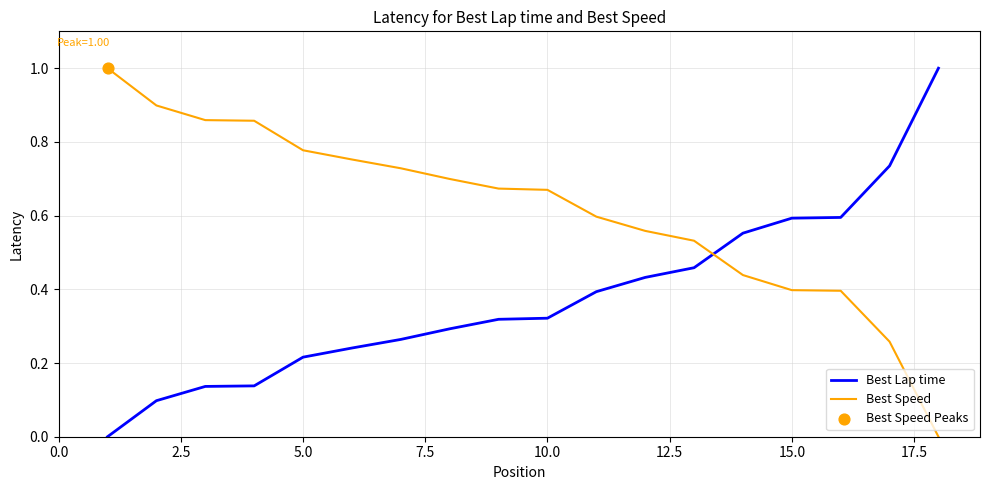

What is the difference between the maximum and minimum values in the Best Lap time series?

1.0